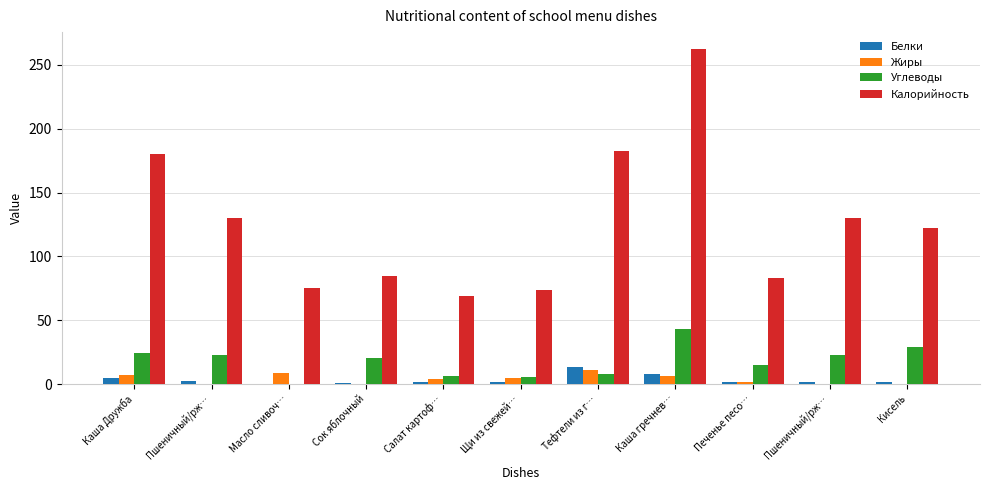

What are all the series names shown in the legend?

Белки, Жиры, Углеводы, Калорийность